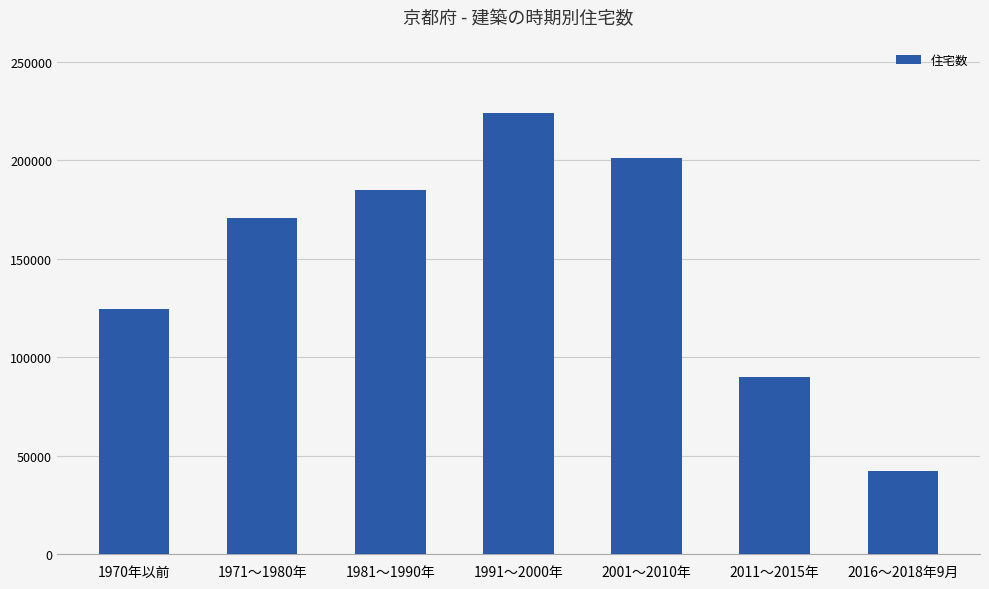

What is the ratio of the value at 1991～2000年 to the value at 1971～1980年?

1.3